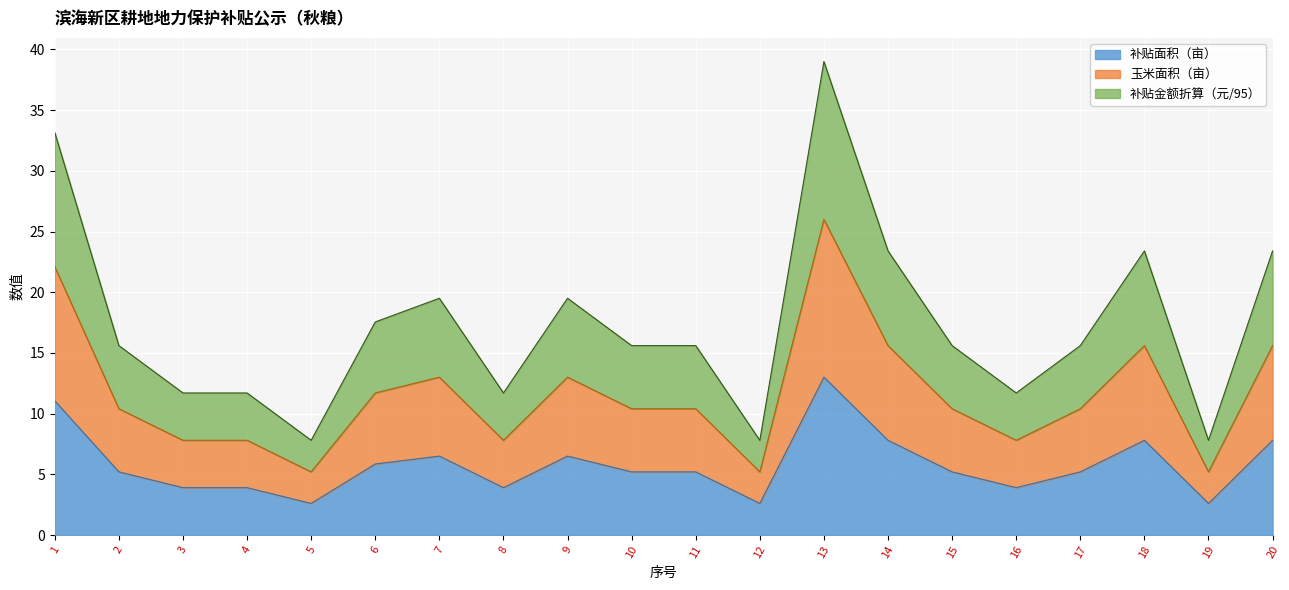

What is the greatest value displayed?

39.0